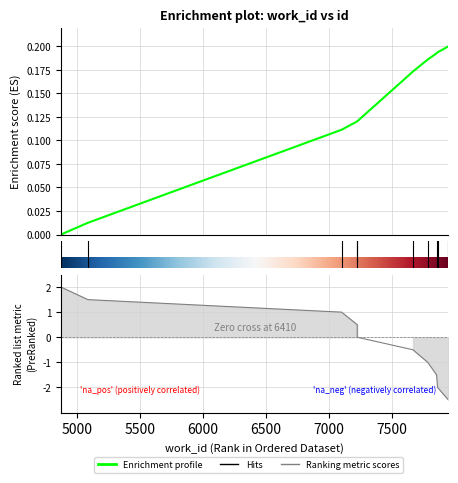

Rank the series at 6500 from highest to lowest value.

Enrichment profile, Ranking metric scores